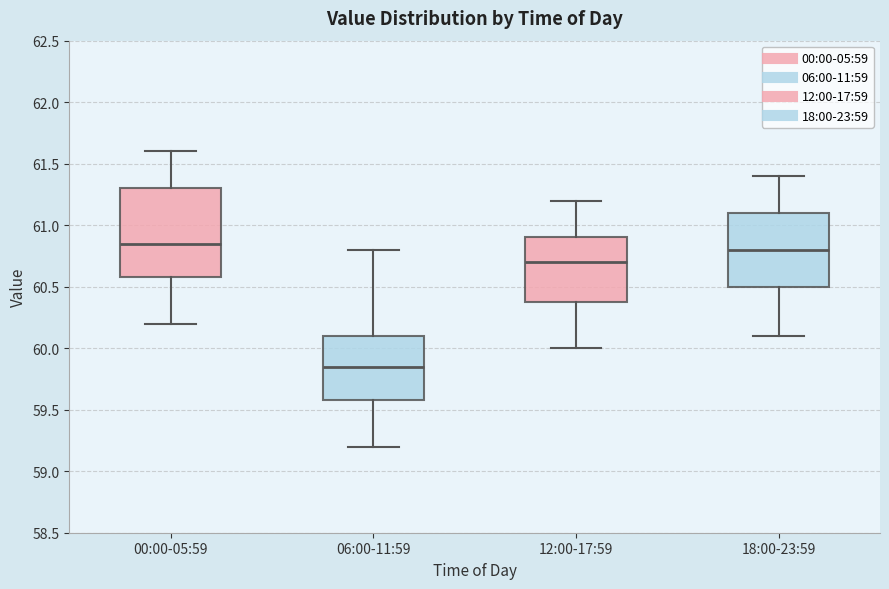

Where is the lower edge of the box for 06:00-11:59 on the y-axis? The values are not printed on the chart, so give them approximately, as read against the axis.

59.60